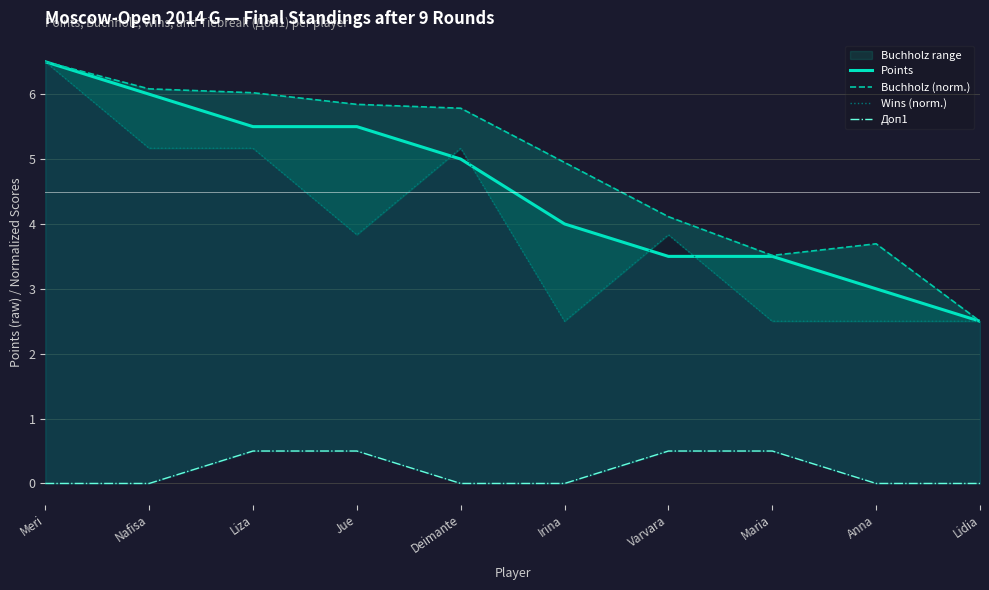

Reading left to right, extract all data points from this chart.

Points: 6.5	6.0	5.5	5.5	5.0	4.0	3.5	3.5	3.0	2.5
Buchholz (norm.): 6.5	6.1	6.0	5.8	5.8	4.9	4.1	3.5	3.7	2.5
Wins (norm.): 6.5	5.2	5.2	3.8	5.2	2.5	3.8	2.5	2.5	2.5
Доп1: 0.0	0.0	0.5	0.5	0.0	0.0	0.5	0.5	0.0	0.0